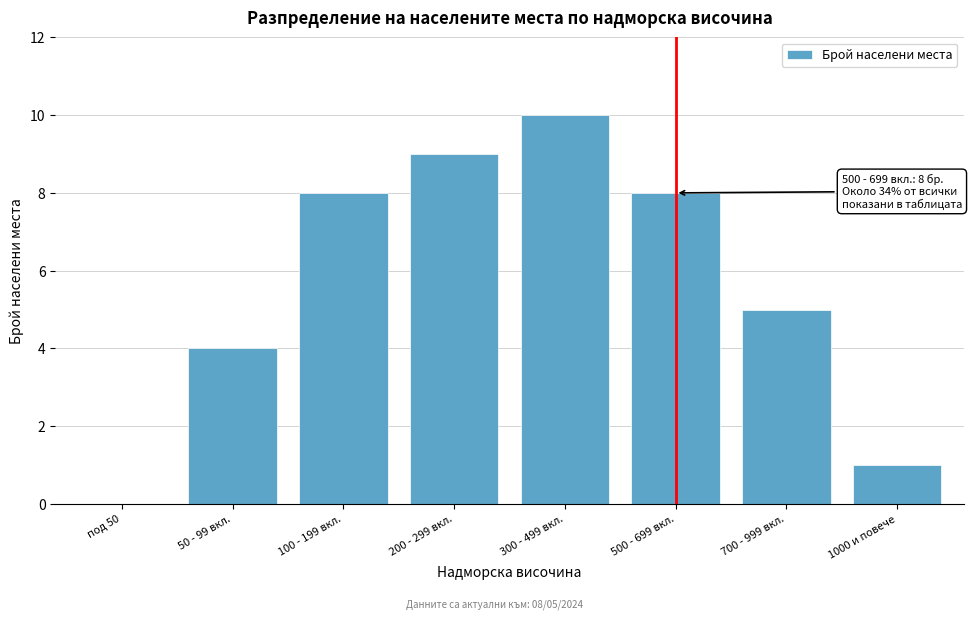

Reading left to right, what are all the values shown in this chart?

под 50=0	50 - 99 вкл.=4	100 - 199 вкл.=8	200 - 299 вкл.=9	300 - 499 вкл.=10	500 - 699 вкл.=8	700 - 999 вкл.=5	1000 и повече=1